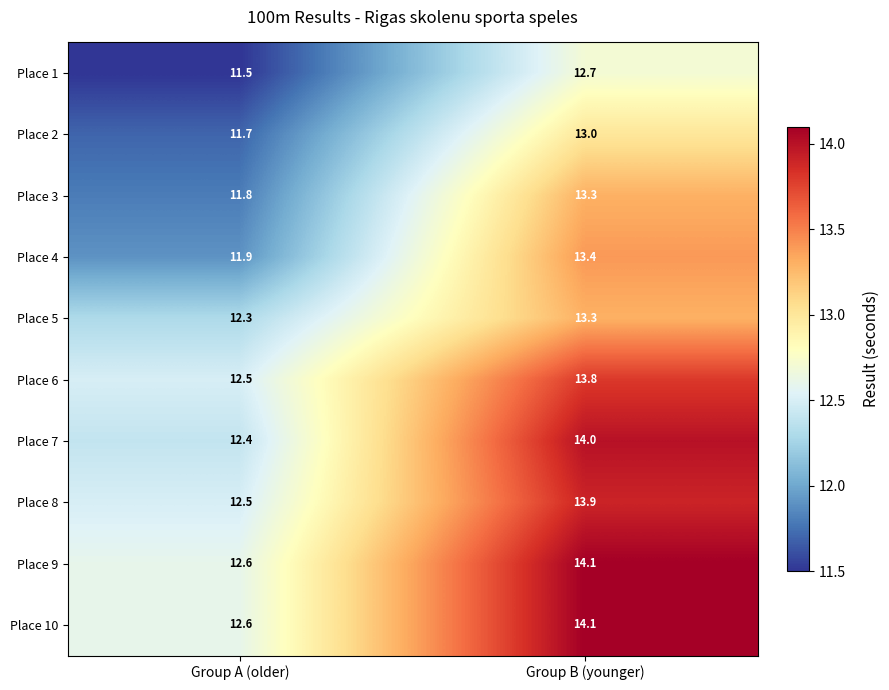

Between Group A (older) and Group B (younger), which series saw the biggest shift?

Place 7